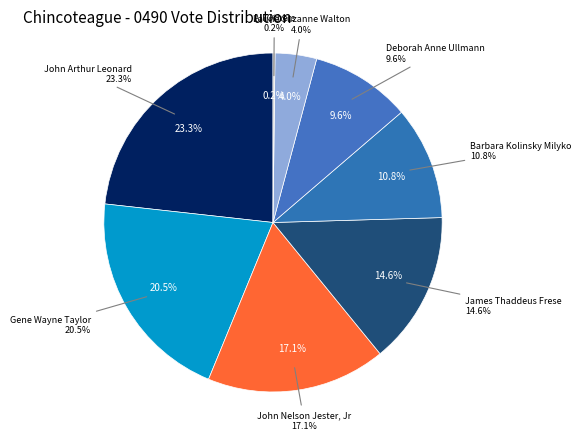

To the nearest percent, what is the combined percentage of Laurie Suzanne Walton and Gene Wayne Taylor?

24%